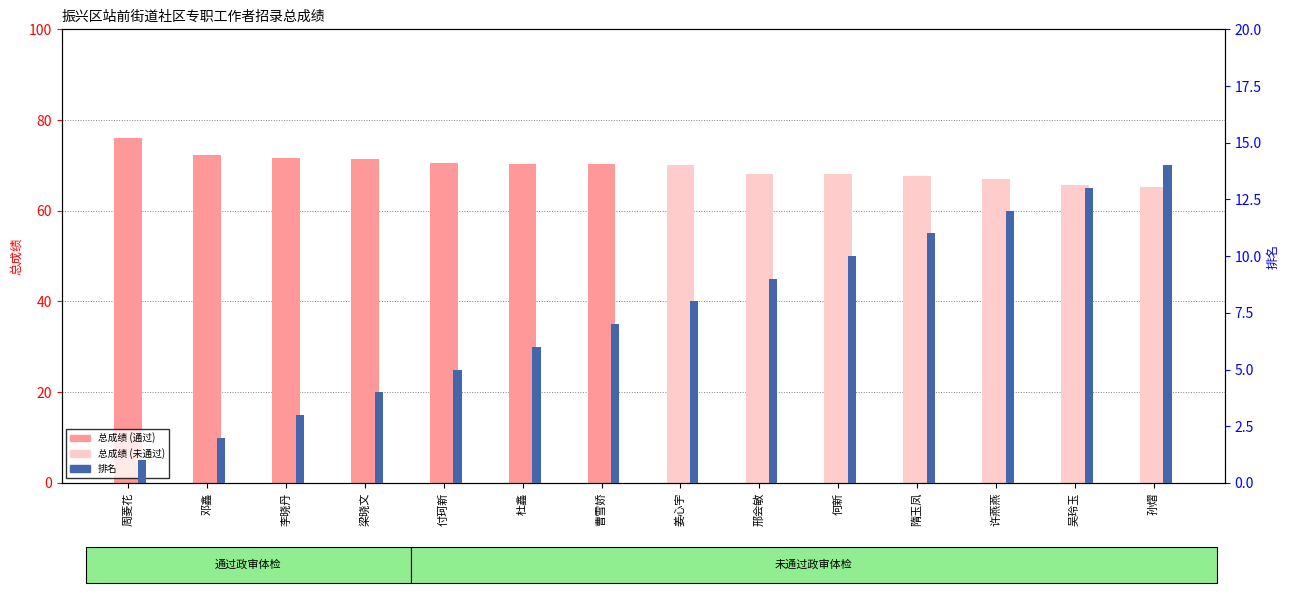

What is the average value of the 排名 series?

7.5